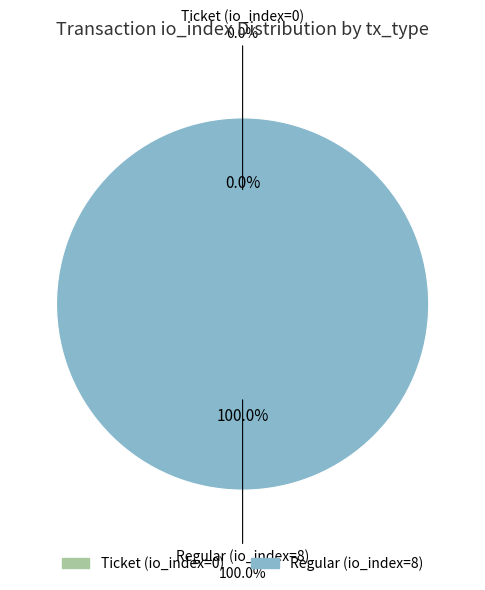

Do Ticket (io_index=0) and Regular (io_index=8) together represent more than half of the pie?

Yes